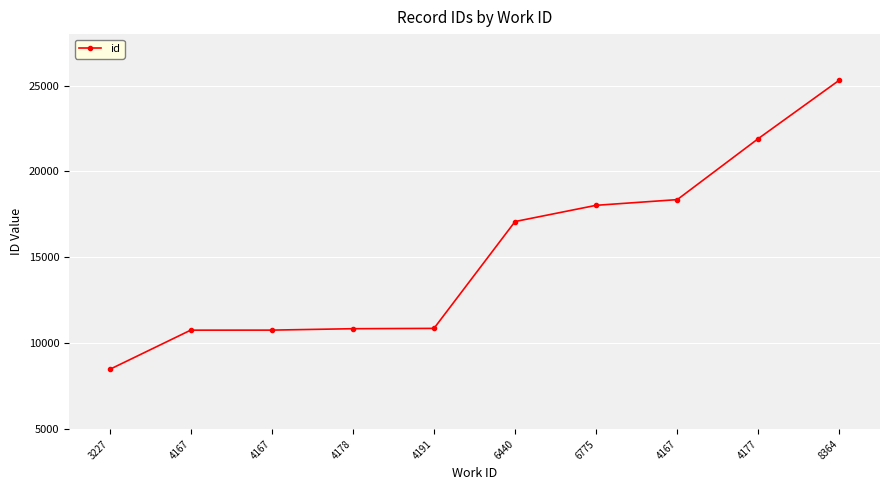

How many values are below 17086?

5